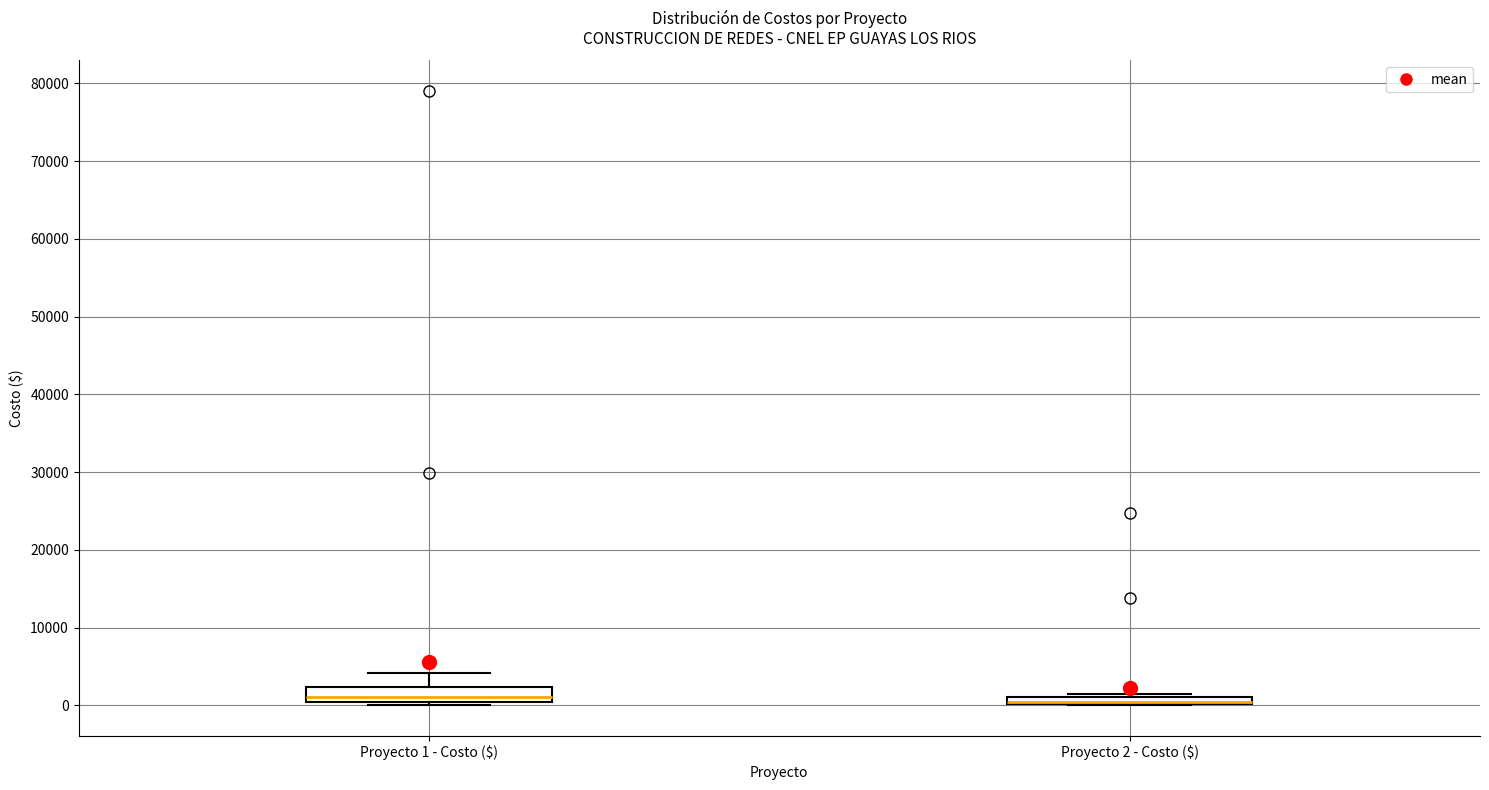

Comparing the boxes themselves (not the whiskers), which one is the tallest?

Proyecto 1 - Costo ($)